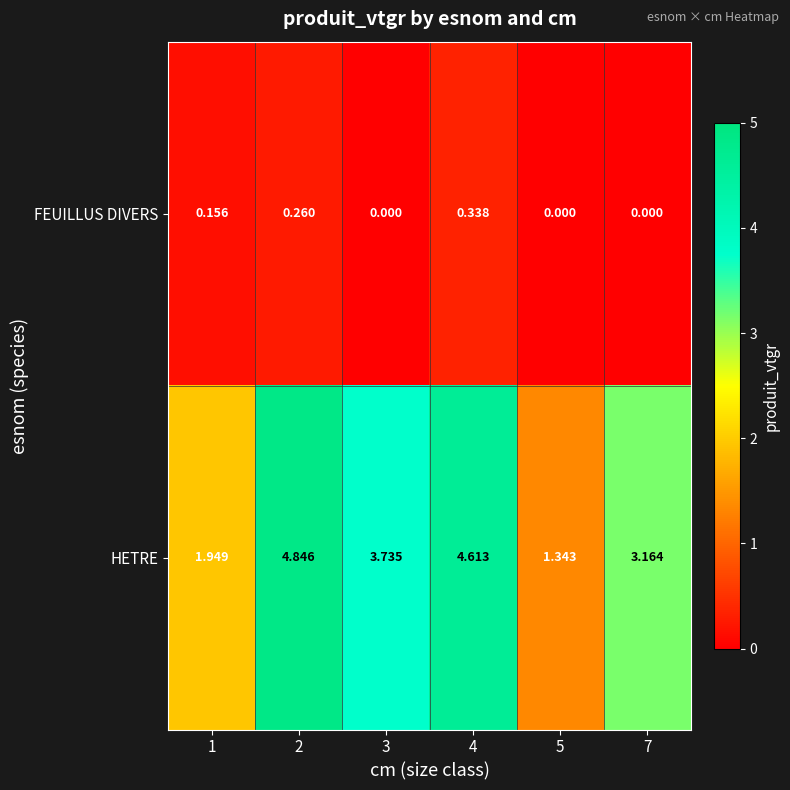

Count the number of categories in the chart.

6